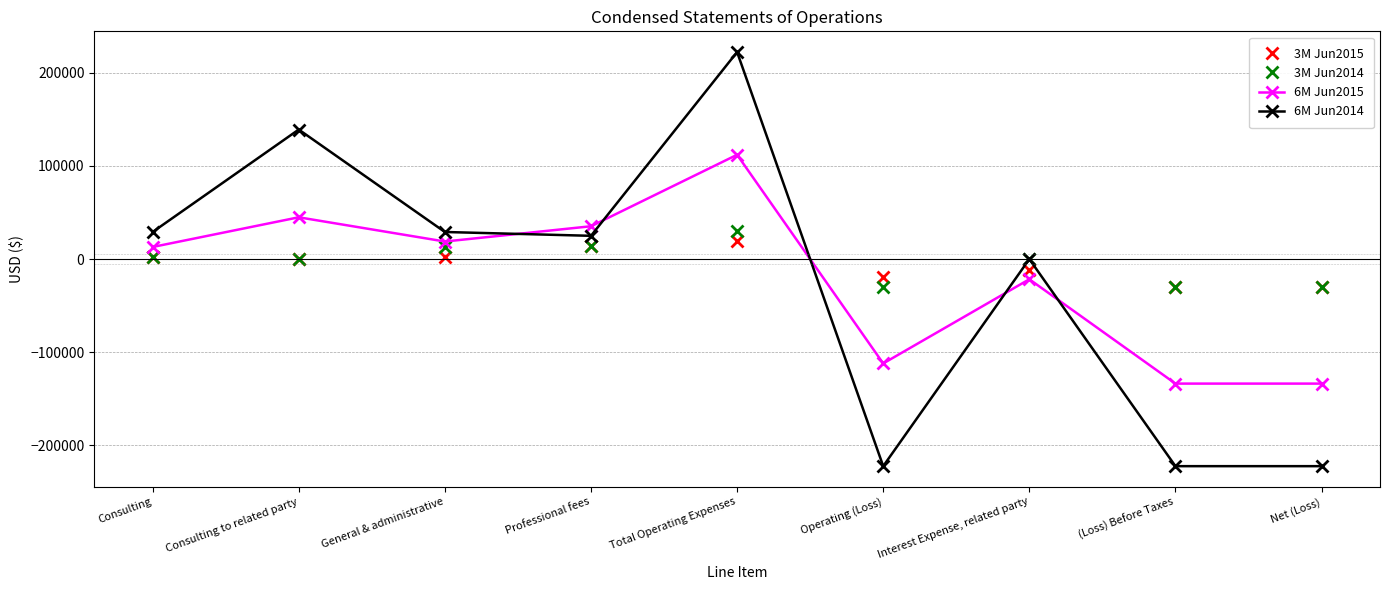

What is the label of the 1st point from the left?

Consulting